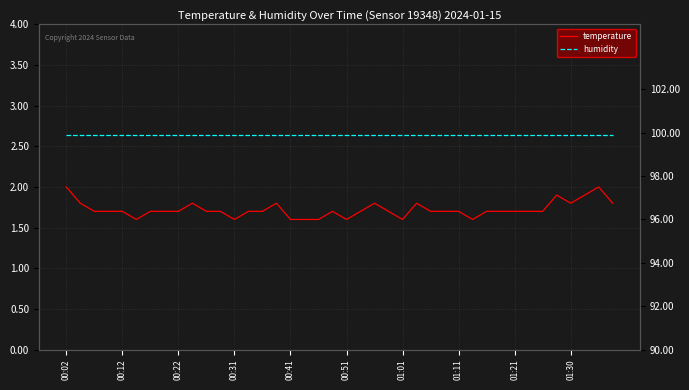

Reading left to right, transcribe all the data shown in this chart.

temperature: 2.0	1.8	1.7	1.7	1.7	1.6	1.7	1.7	1.7	1.8	1.7	1.7	1.6	1.7	1.7	1.8	1.6	1.6	1.6	1.7	1.6	1.7	1.8	1.7	1.6	1.8	1.7	1.7	1.7	1.6	1.7	1.7	1.7	1.7	1.7	1.9	1.8	1.9	2.0	1.8
humidity: 99.9	99.9	99.9	99.9	99.9	99.9	99.9	99.9	99.9	99.9	99.9	99.9	99.9	99.9	99.9	99.9	99.9	99.9	99.9	99.9	99.9	99.9	99.9	99.9	99.9	99.9	99.9	99.9	99.9	99.9	99.9	99.9	99.9	99.9	99.9	99.9	99.9	99.9	99.9	99.9